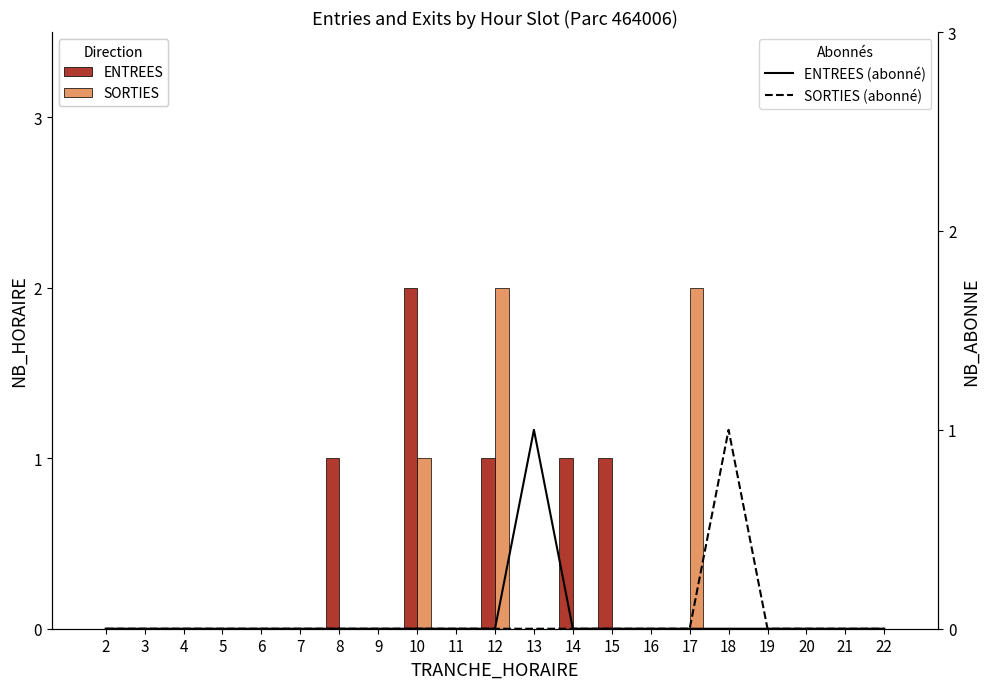

Are the bars horizontal?

No